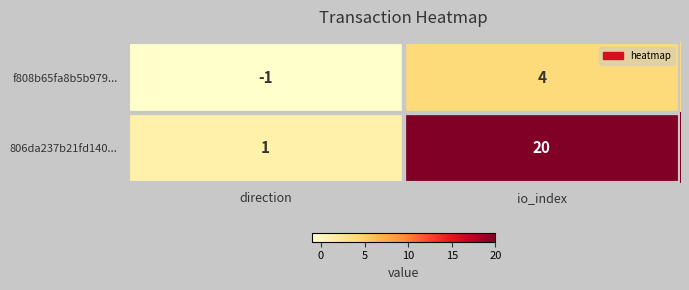

The value of f808b65fa8b5b979... at io_index is 4. True or false?

True